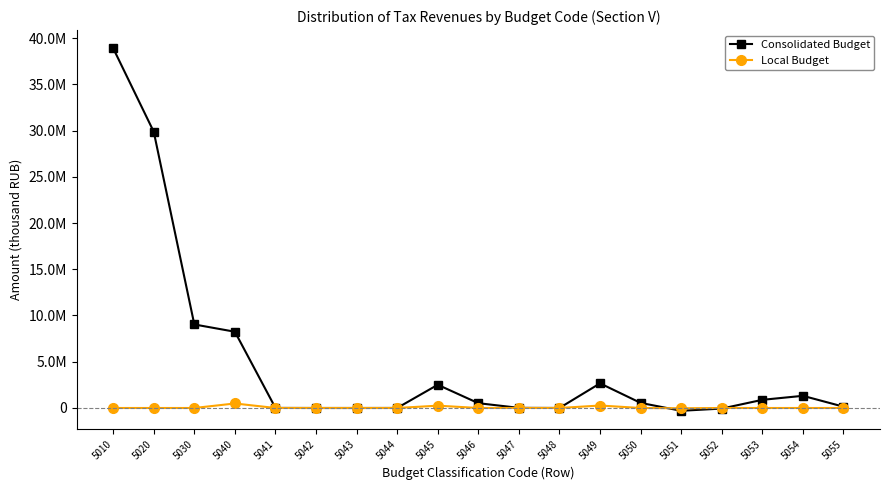

What are all the series names shown in the legend?

Consolidated Budget, Local Budget